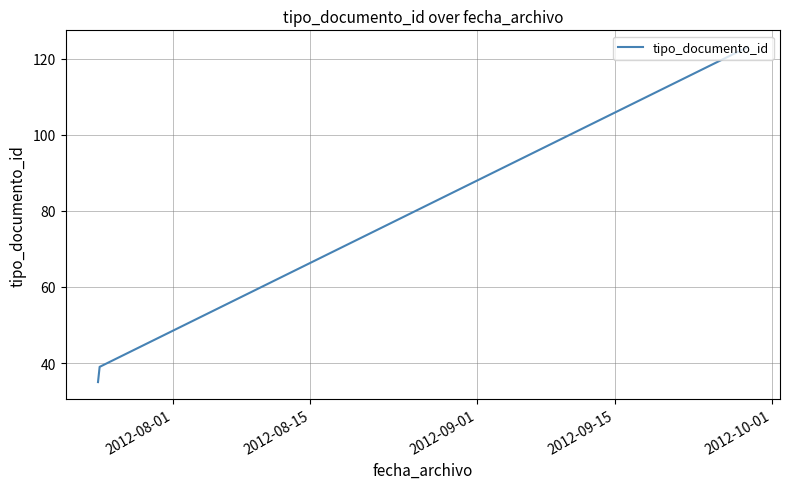

What is the minimum value shown in the chart?

35